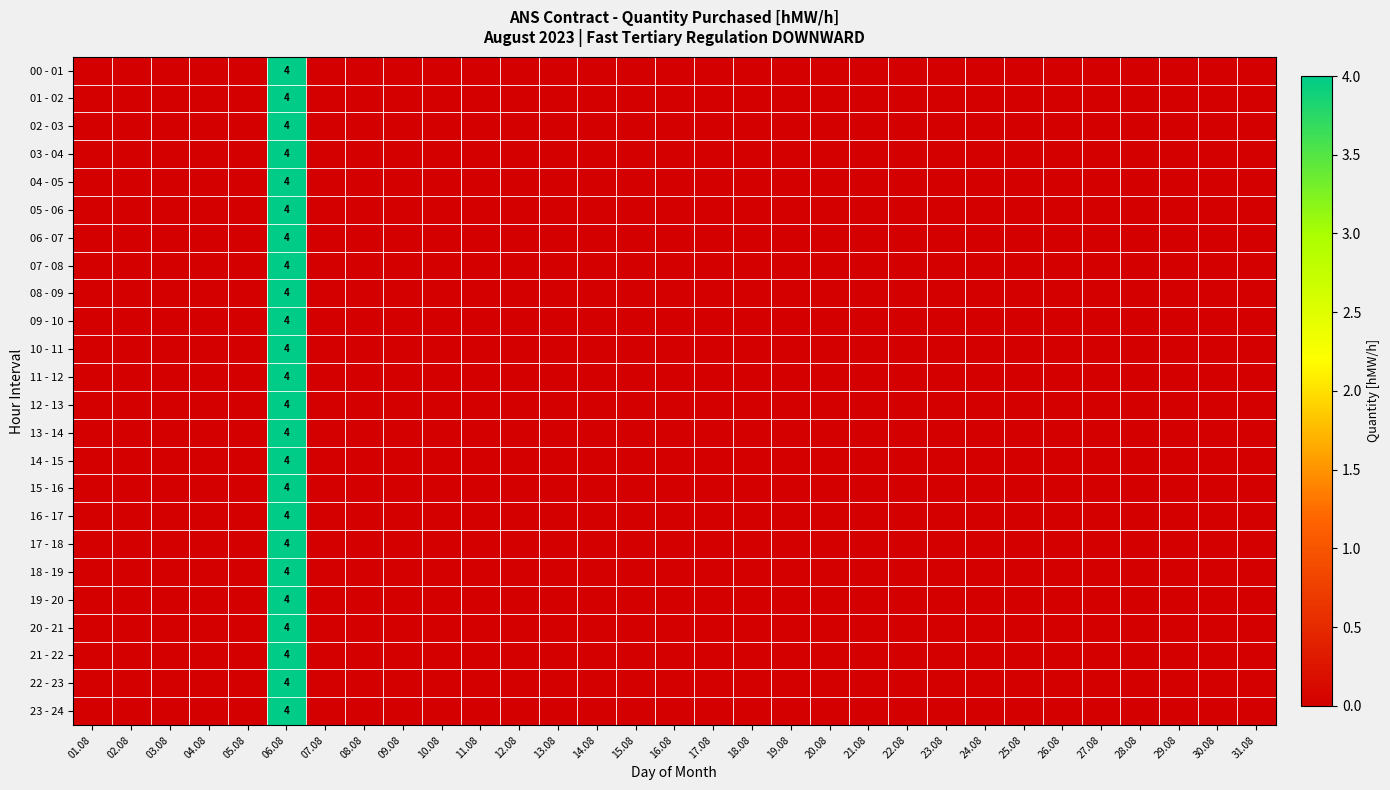

Which series has the largest total across all categories?

00 - 01